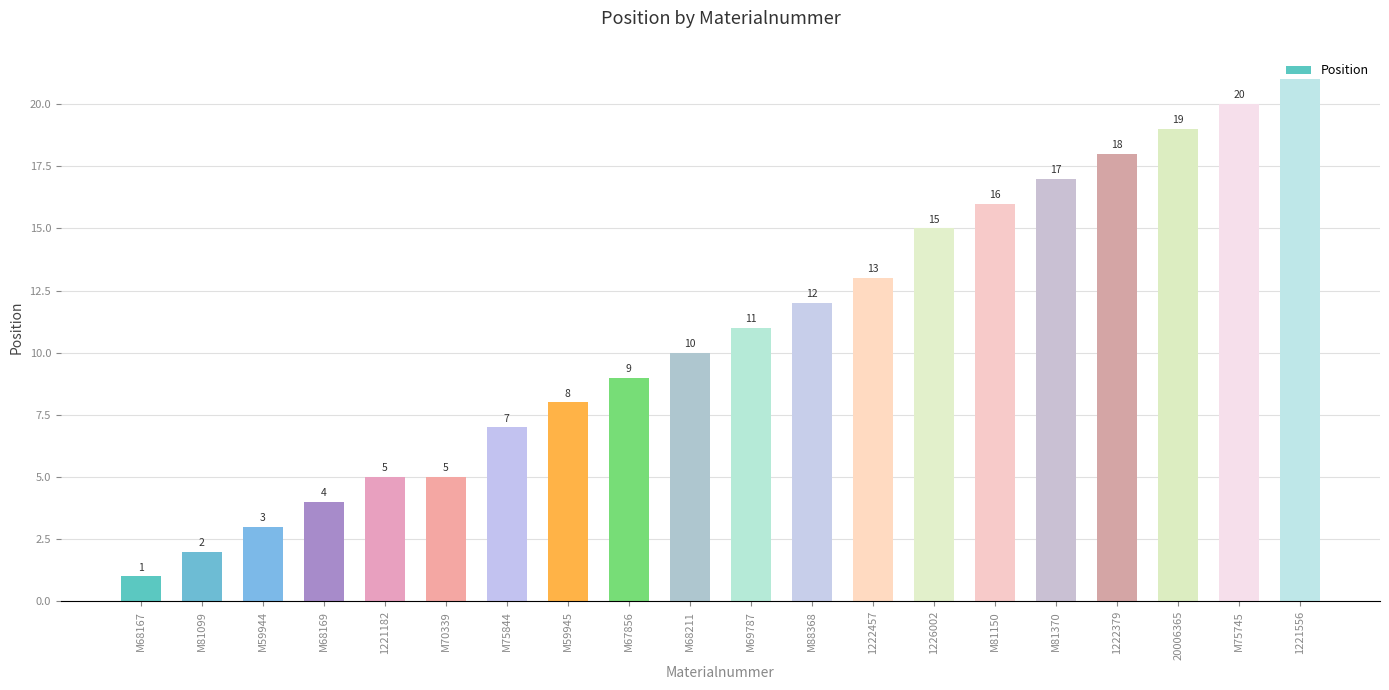

Approximately how many times larger is the value at 1222379 compared to M68169?

4.5